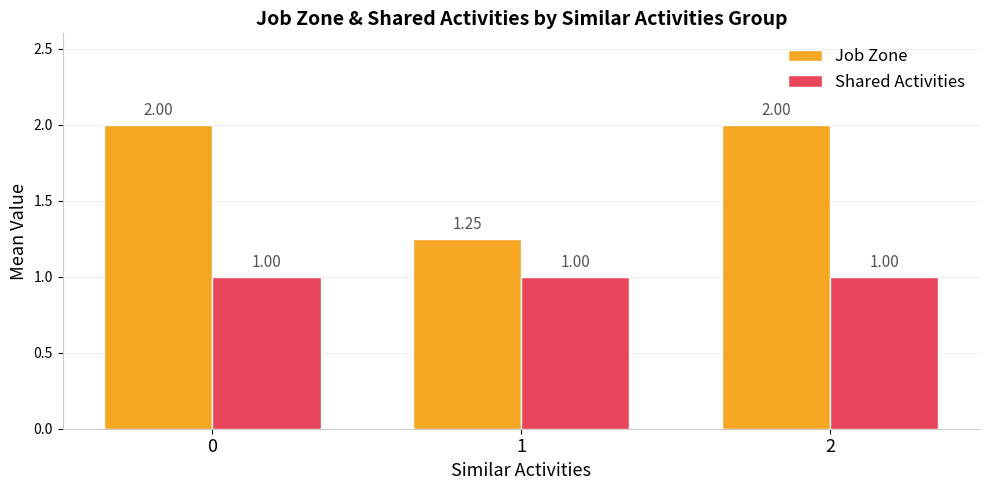

Is the value of Job Zone at 1 greater than the value of Shared Activities at 2?

Yes